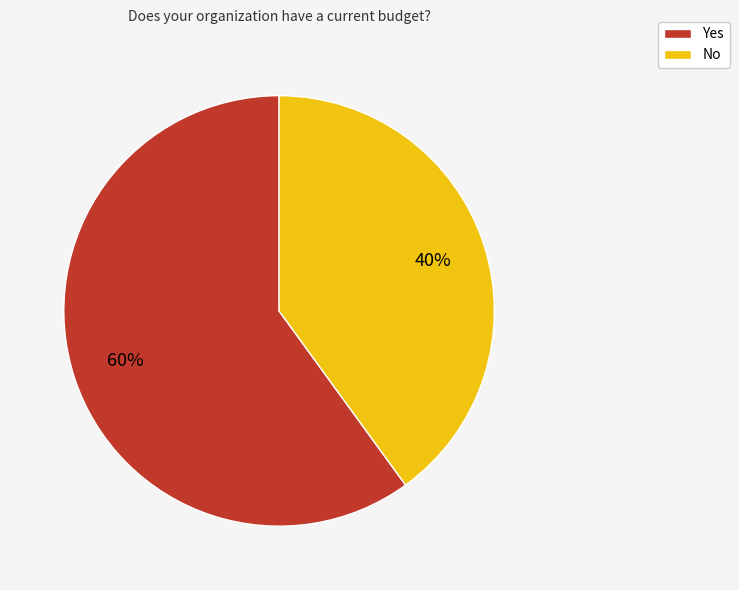

Approximately how many times larger is the value at Yes compared to No?

1.5